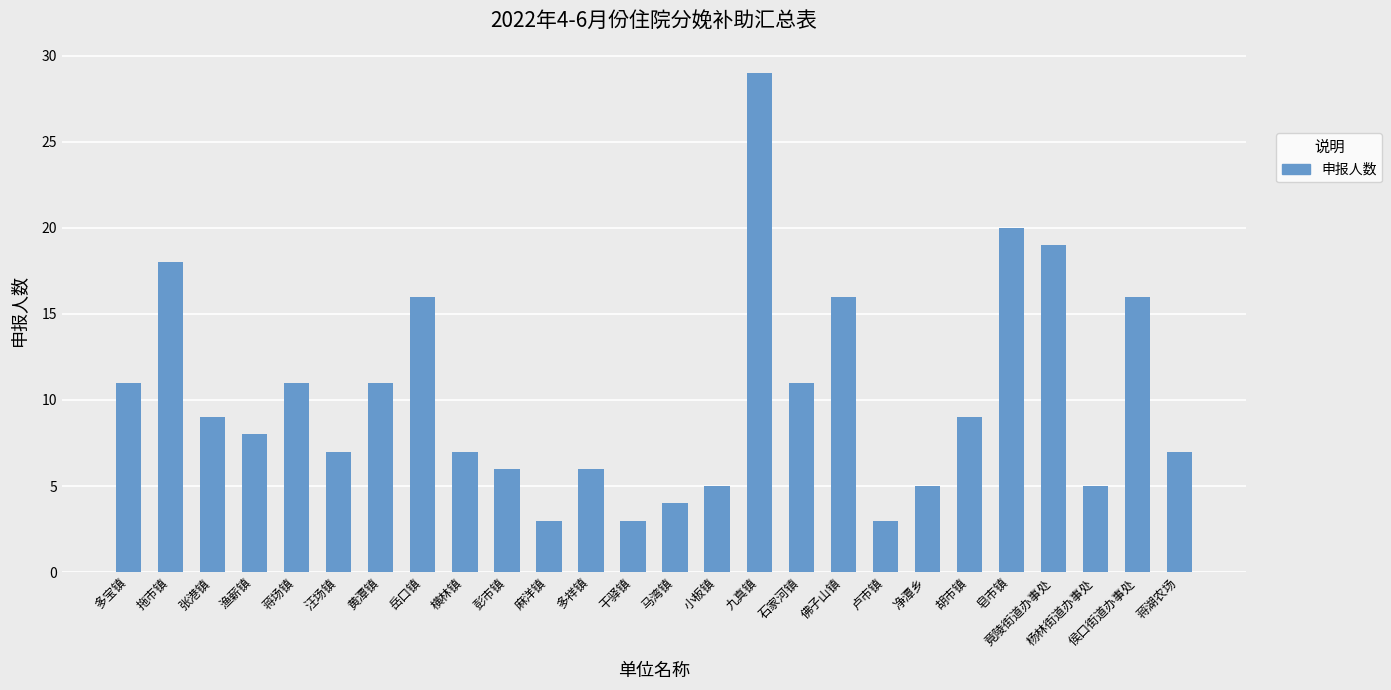

The value at 竟陵街道办事处 is 7. True or false?

False